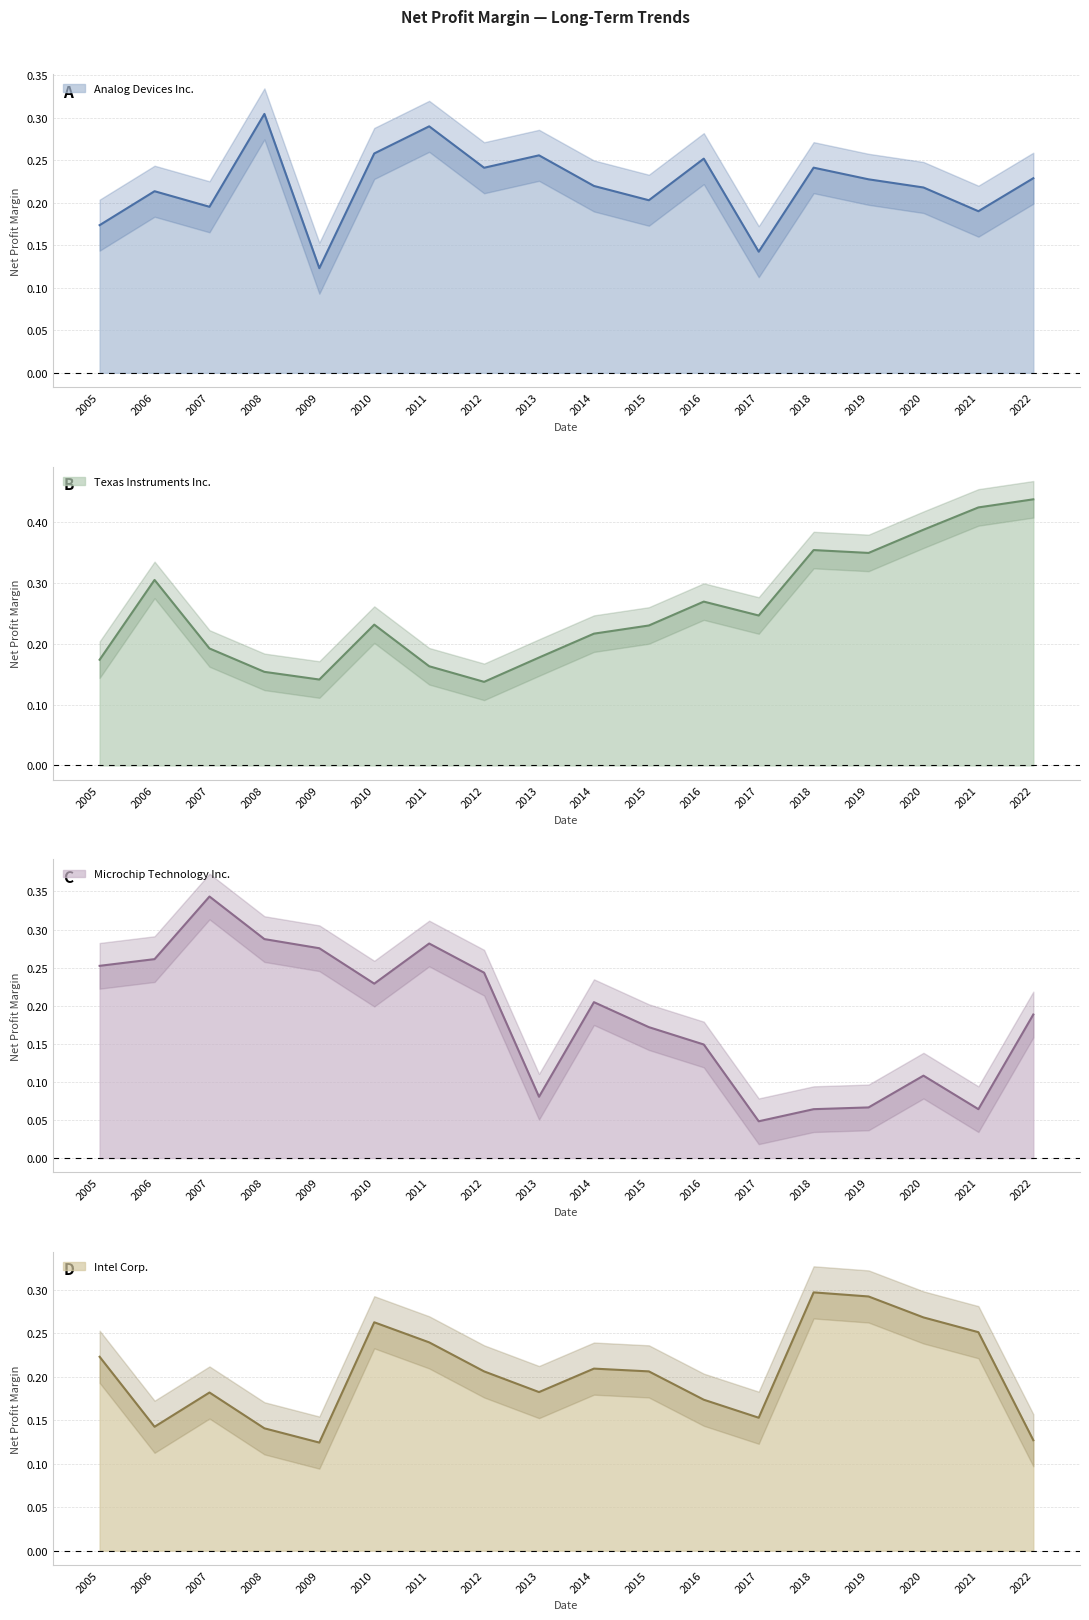

What is the difference between the Intel Corp. values at 2022 and 2020?

0.1